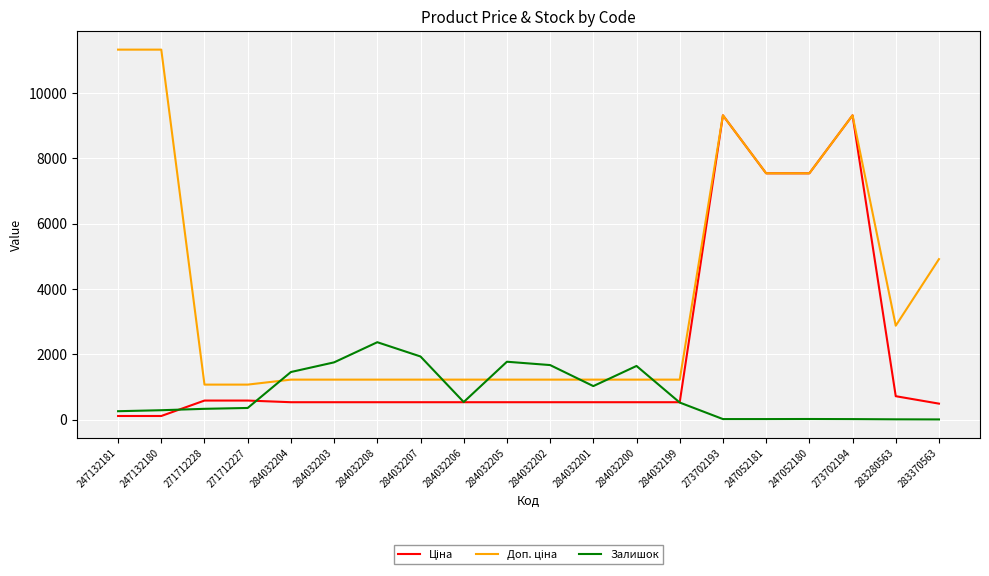

What value does the Залишок series have at 284032208?

2373.0